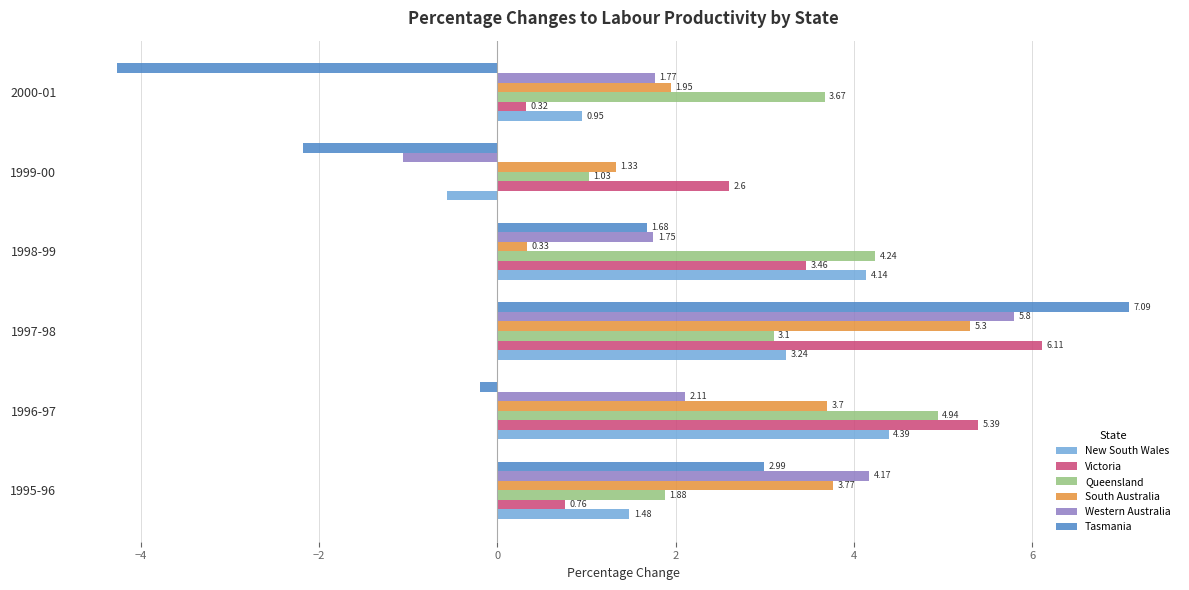

What is the highest value of the New South Wales series?

4.4